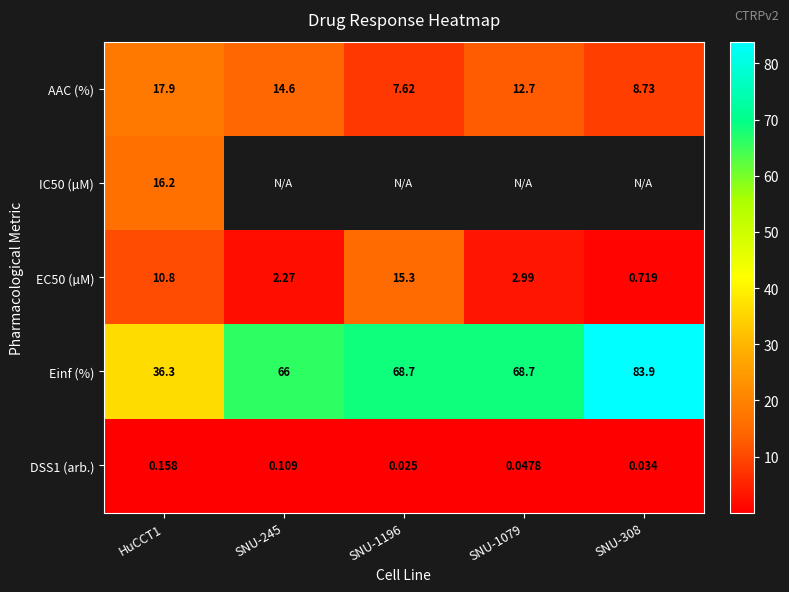

How many series are shown in this chart?

5